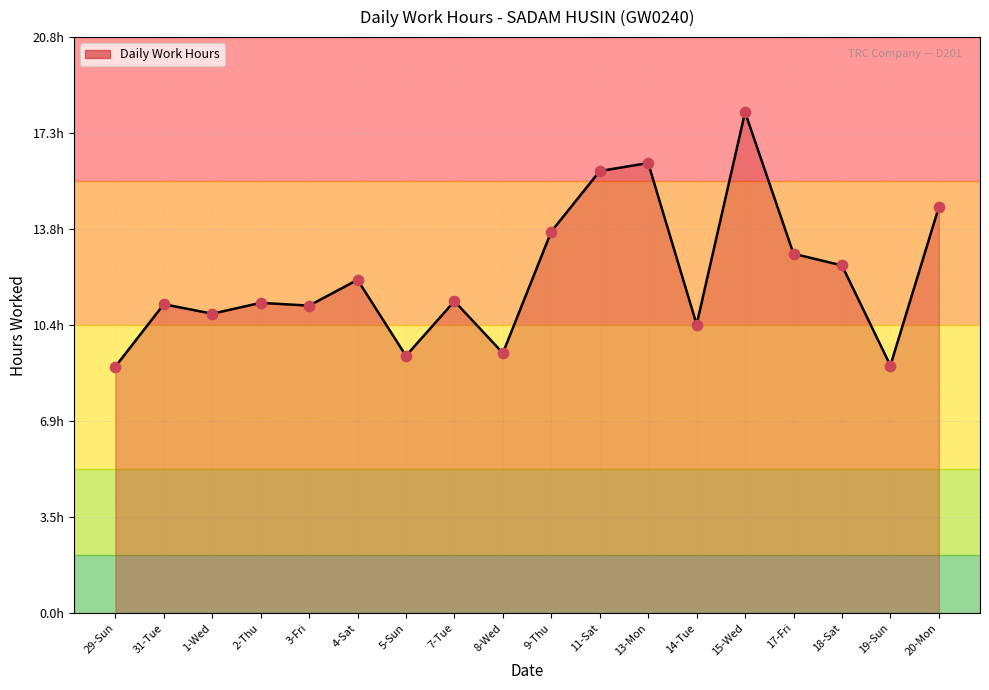

What is the change in value from 29-Sun to 9-Thu?

+4.9